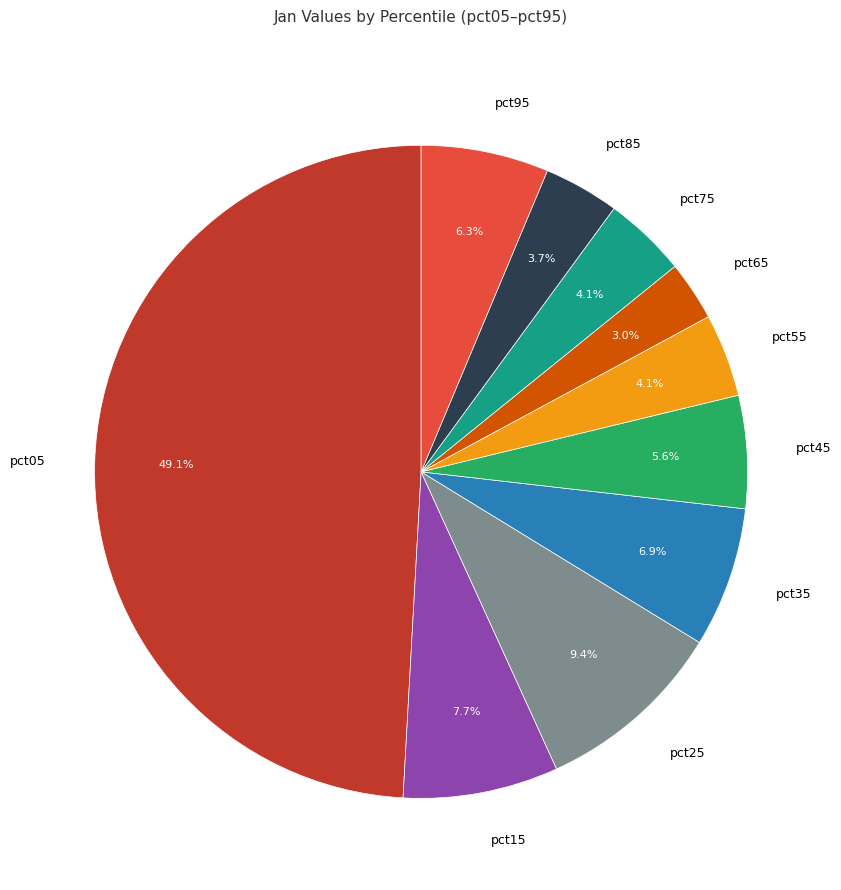

Which slice is the largest?

pct05